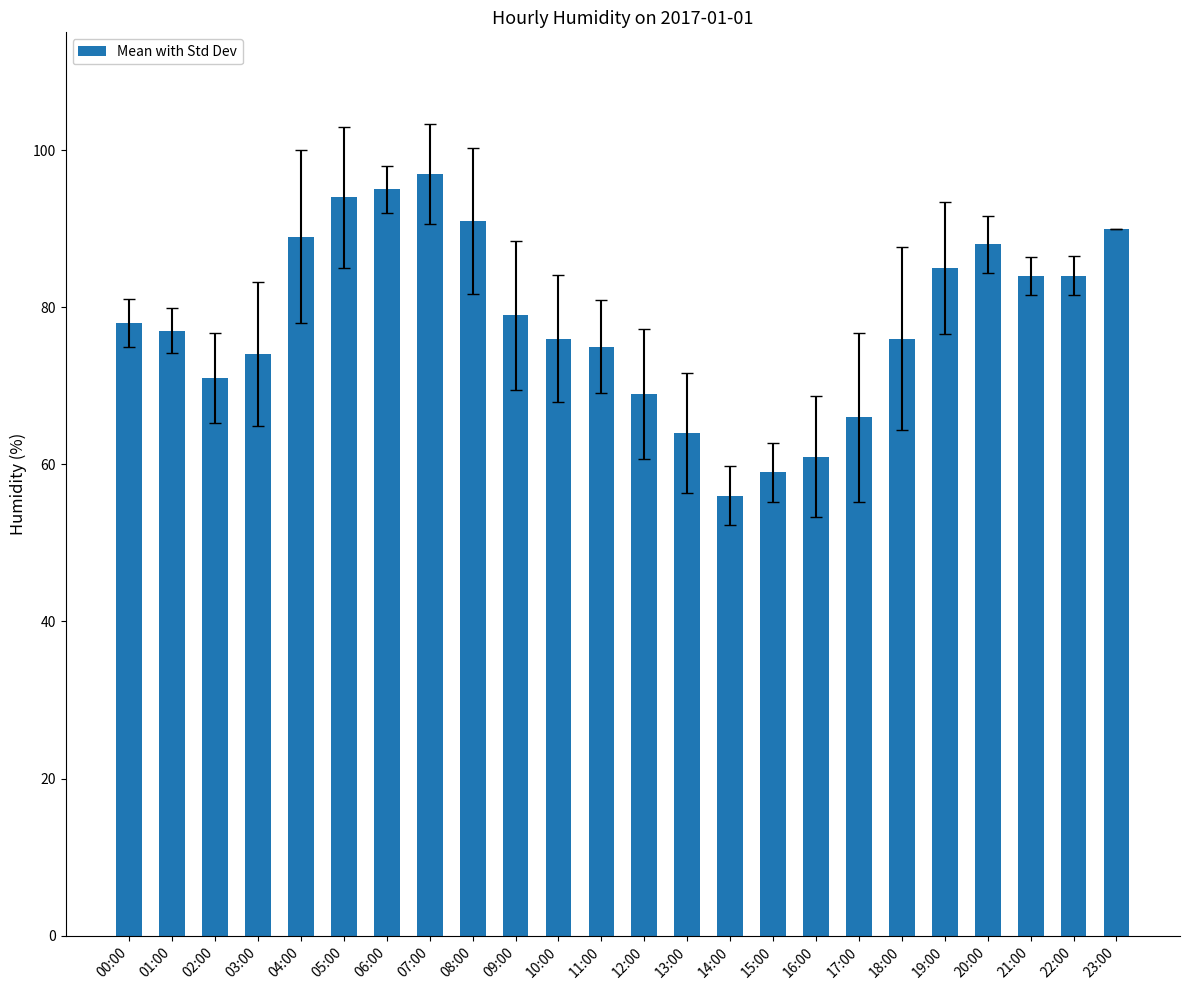

The chart shows a value of 91 at 08:00. True or false?

True